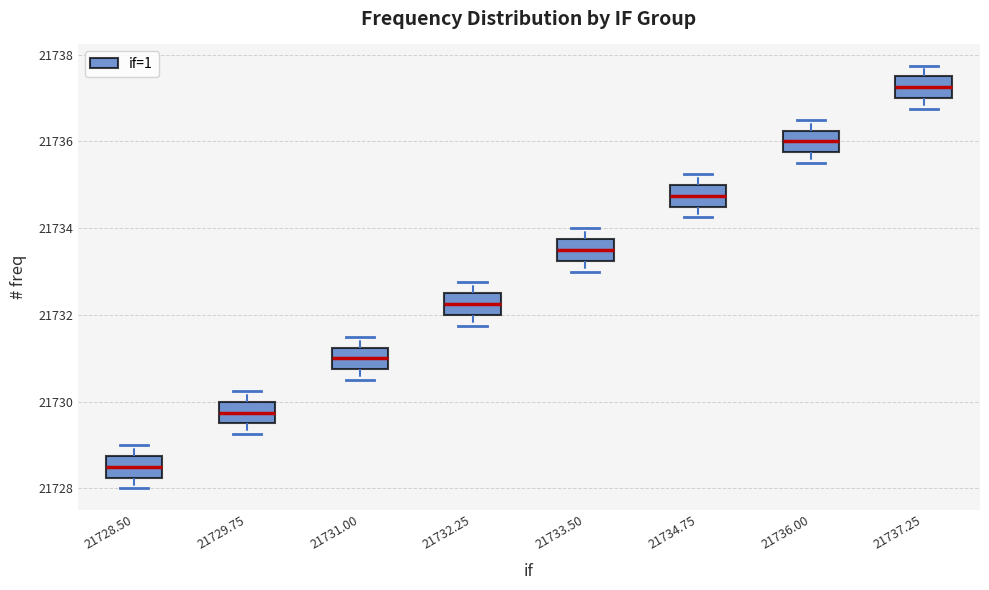

Which box's median line is the lowest?

21728.50